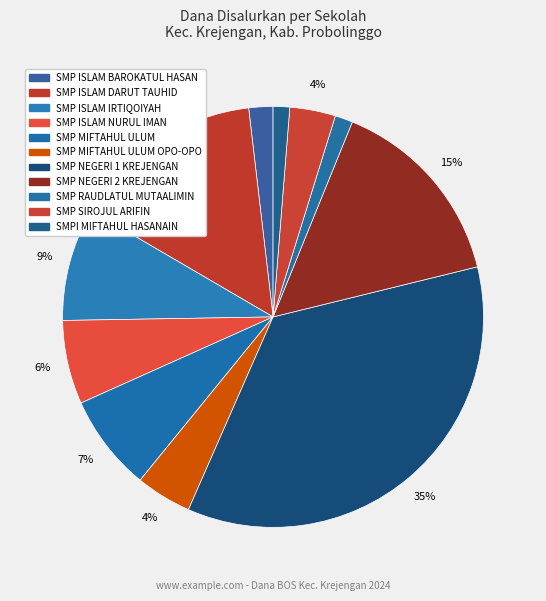

Is there a majority slice in this chart?

No